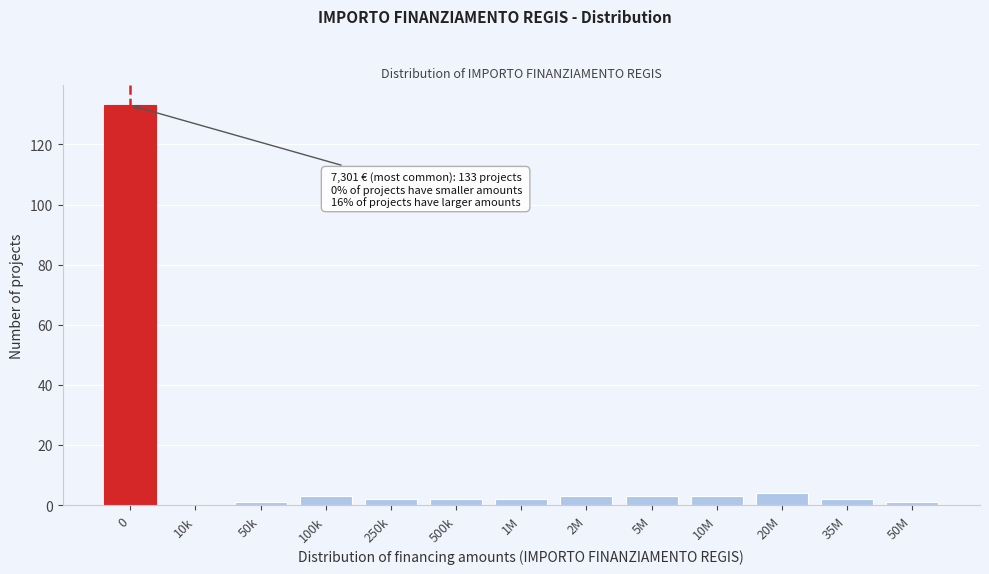

Reading right to left, list all the values displayed in this chart.

50M=1	35M=2	20M=4	10M=3	5M=3	2M=3	1M=2	500k=2	250k=2	100k=3	50k=1	10k=0	0=133